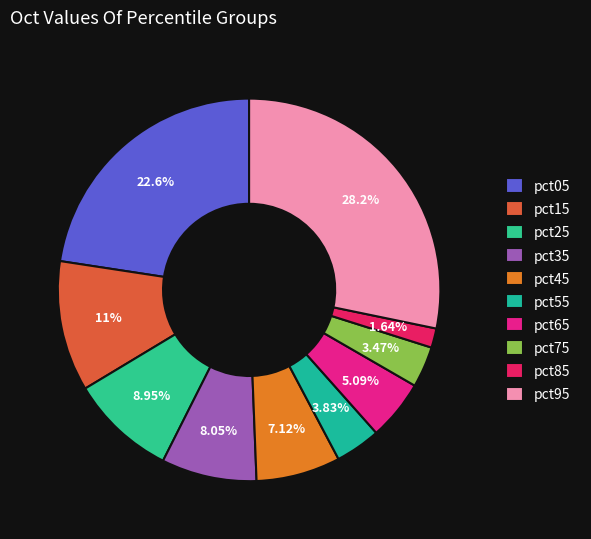

To the nearest percent, what is the combined percentage of pct05 and pct35?

31%